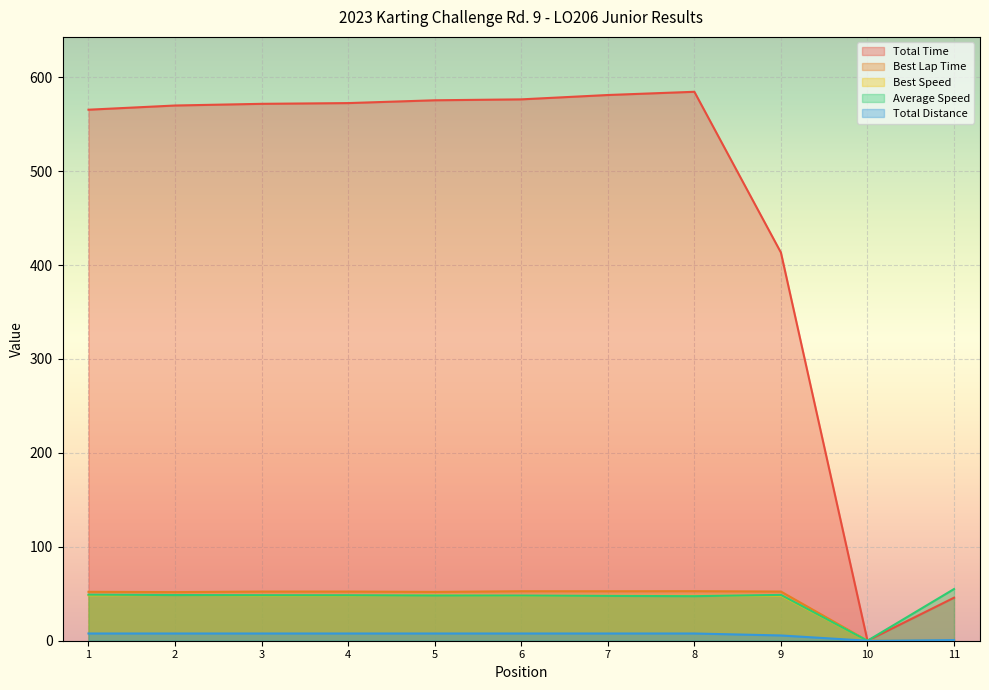

What are all the series names shown in the legend?

Total Time, Best Lap Time, Best Speed, Average Speed, Total Distance